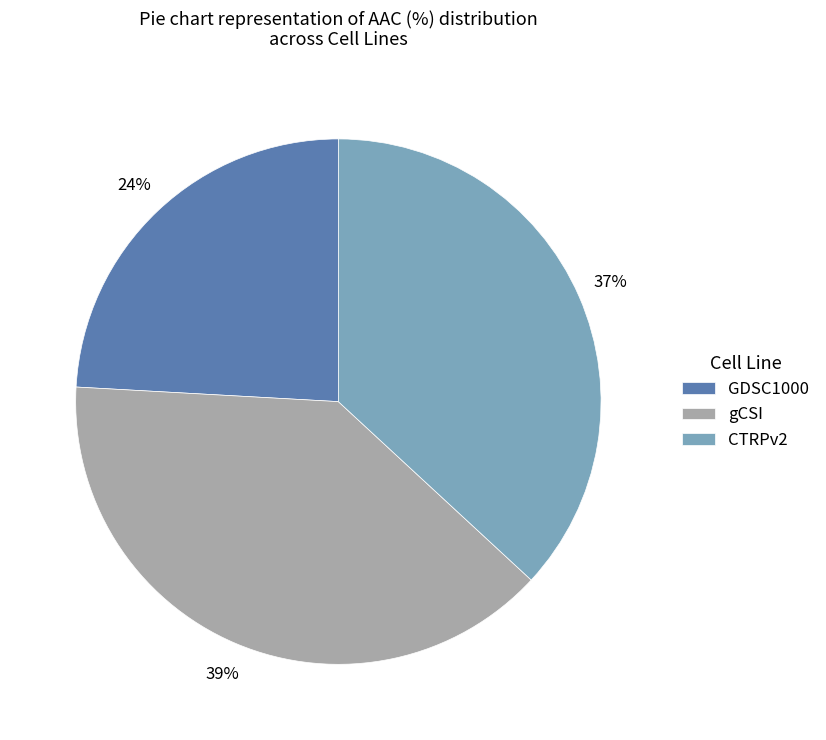

What percentage is the gCSI slice, to the nearest percent?

39%